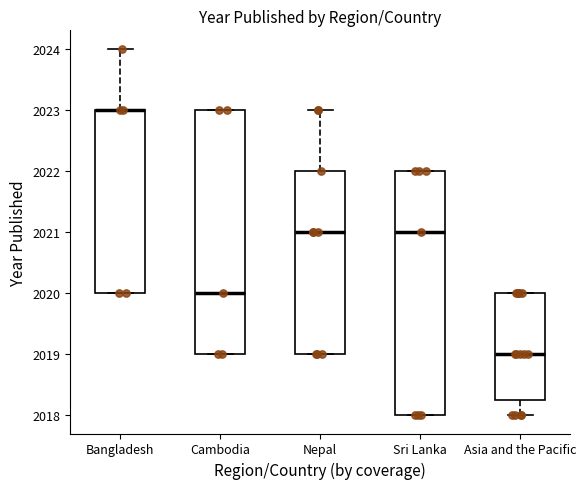

Where does the upper whisker of the box for Nepal end on the y-axis? The values are not printed on the chart, so give them approximately, as read against the axis.

2023.0